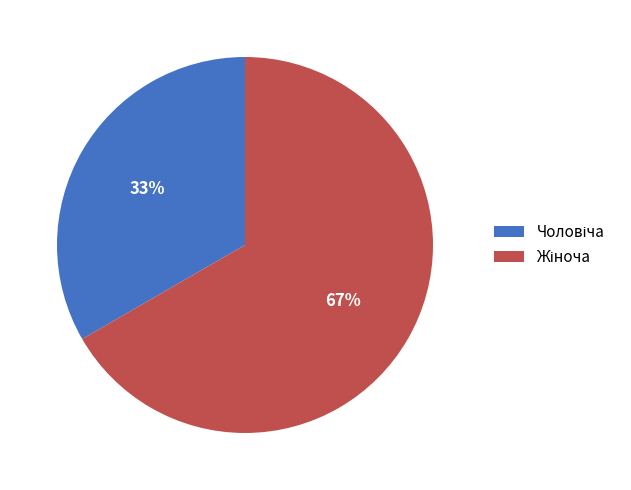

Is there any slice that represents more than half of the pie?

Yes